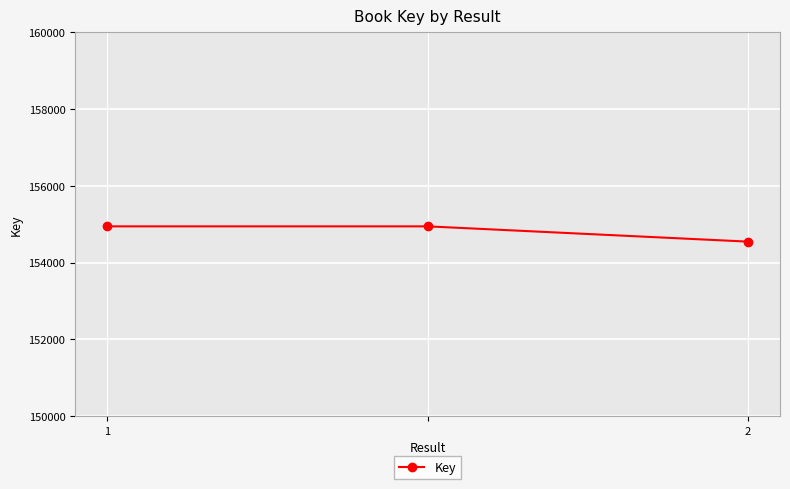

How many values are between 154547 and 154945?

3